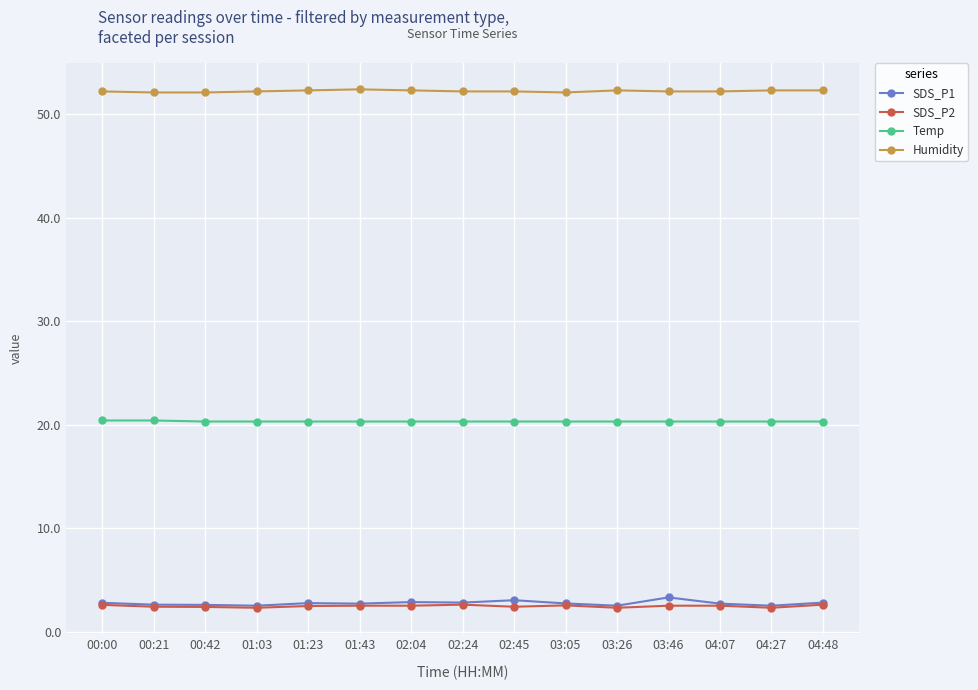

Is it true that SDS_P1 equals 4.6 at 03:05?

False